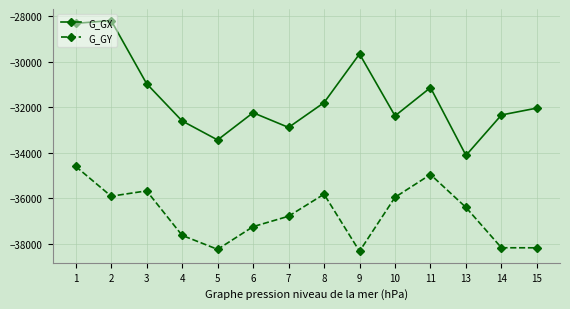

What is the difference between the maximum and minimum values in the G_GY series?

3723.5